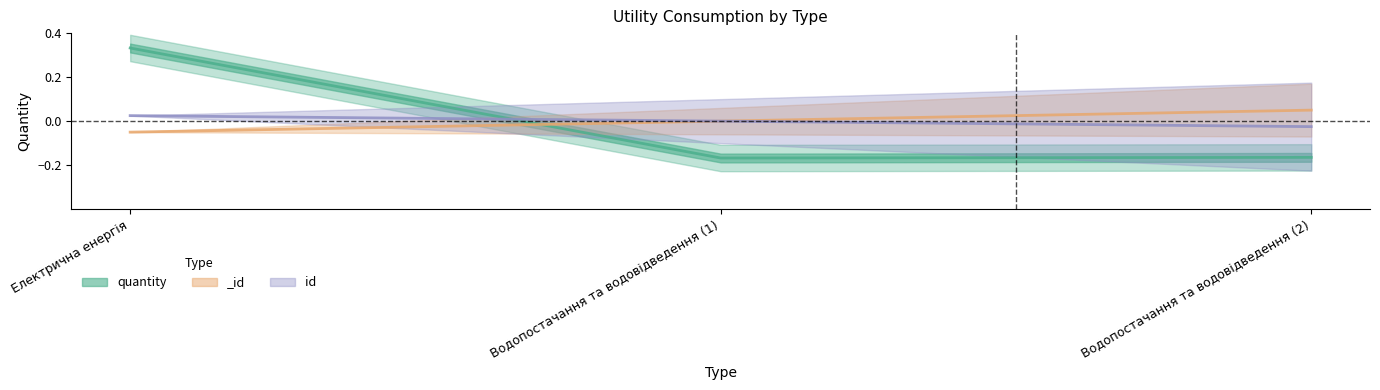

Where is _id nearest to the value 0?

Водопостачання та водовідведення (1)